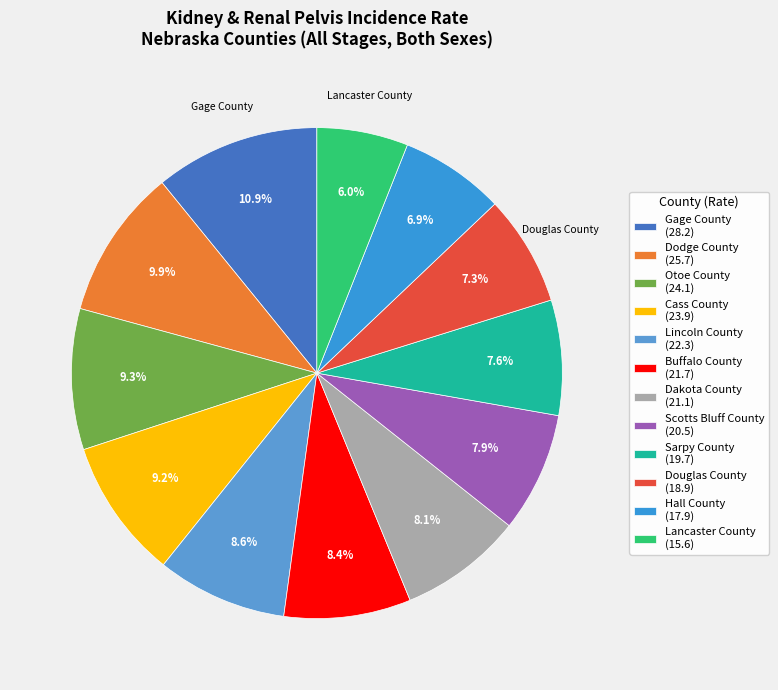

To the nearest percent, what is the difference between the largest and smallest slice percentages?

5%